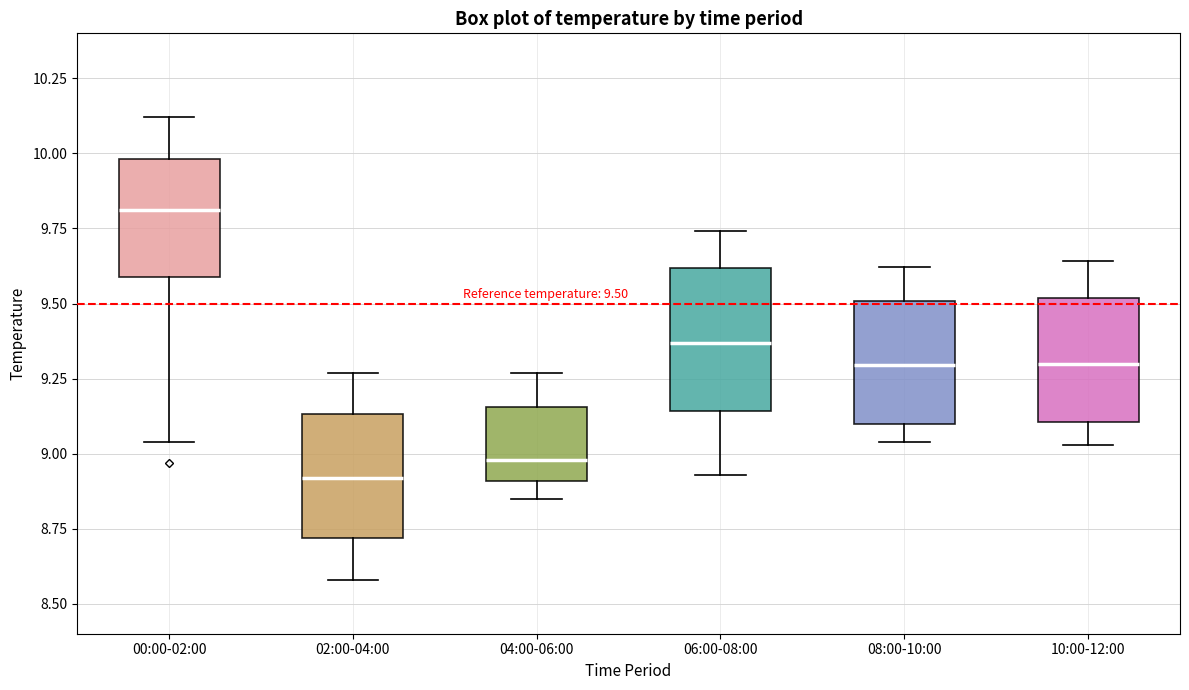

Which box's median line is the highest?

00:00-02:00